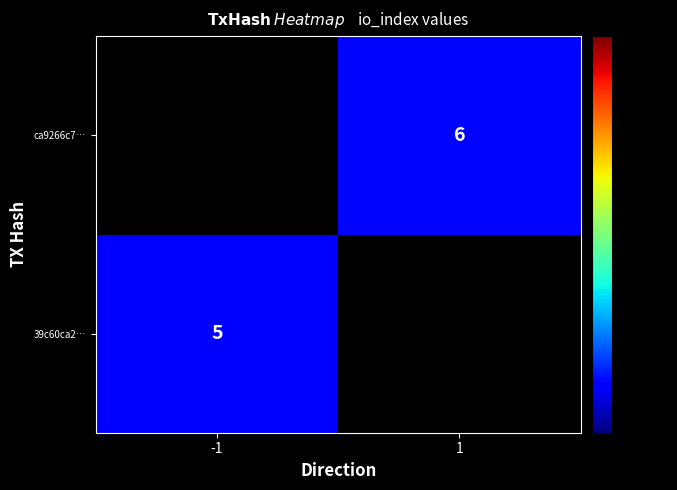

Count the number of data series in this chart.

2